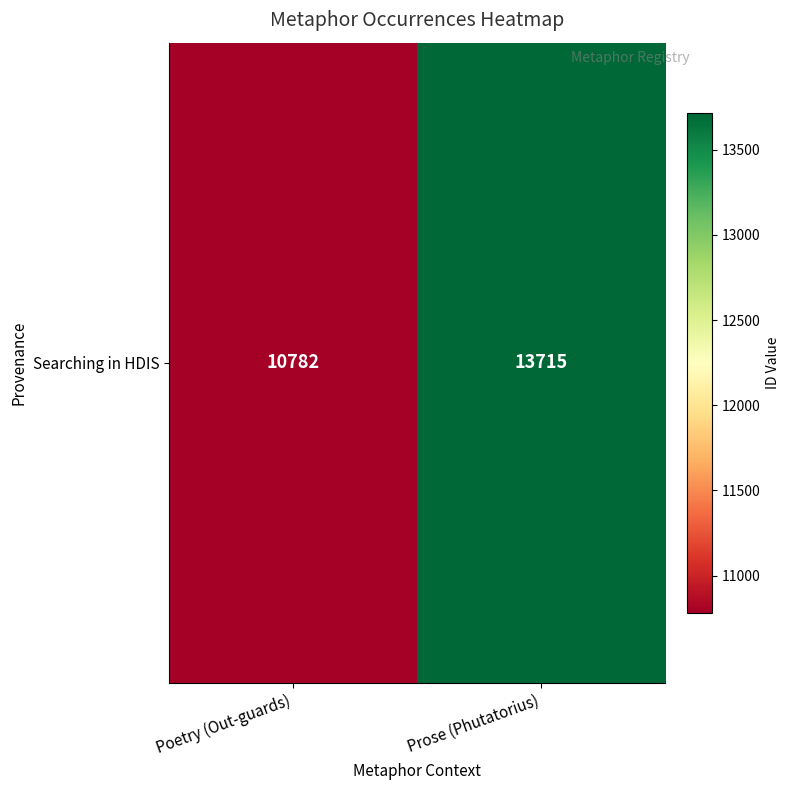

Approximately how many times larger is the value at Prose (Phutatorius) compared to Poetry (Out-guards)?

1.3